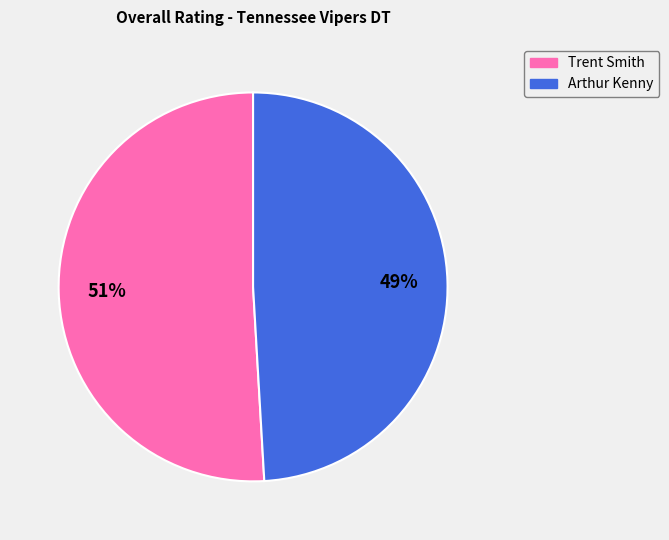

To the nearest percent, what is the average slice percentage?

50%